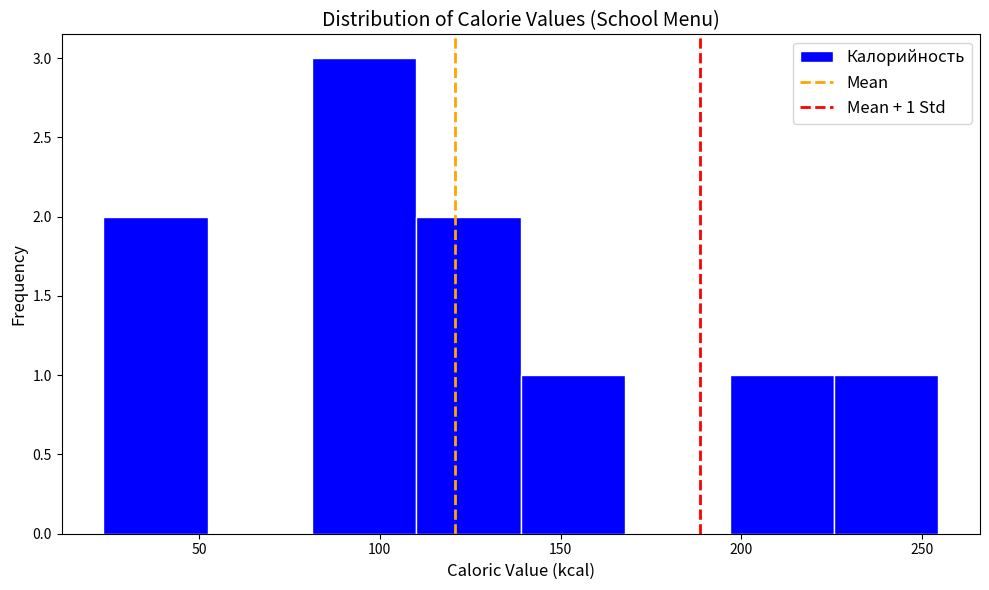

Over which range of the x-axis is the bar tallest?

80 to 110